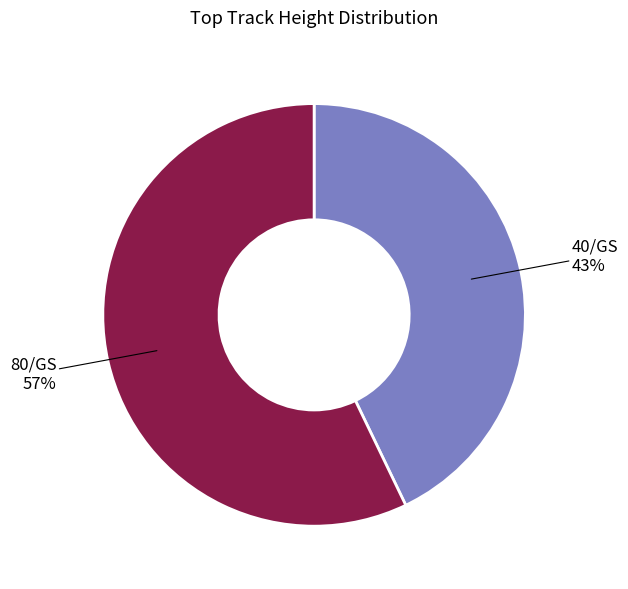

Between 80/GS and 40/GS, which is larger?

80/GS